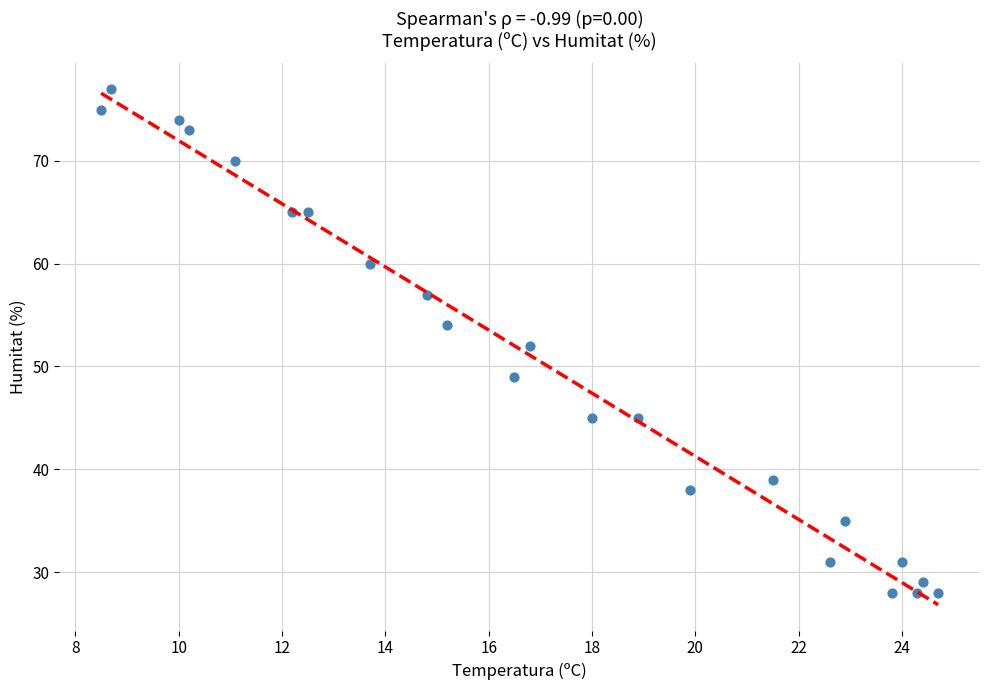

What is the range of Y values (max minus min)?

49